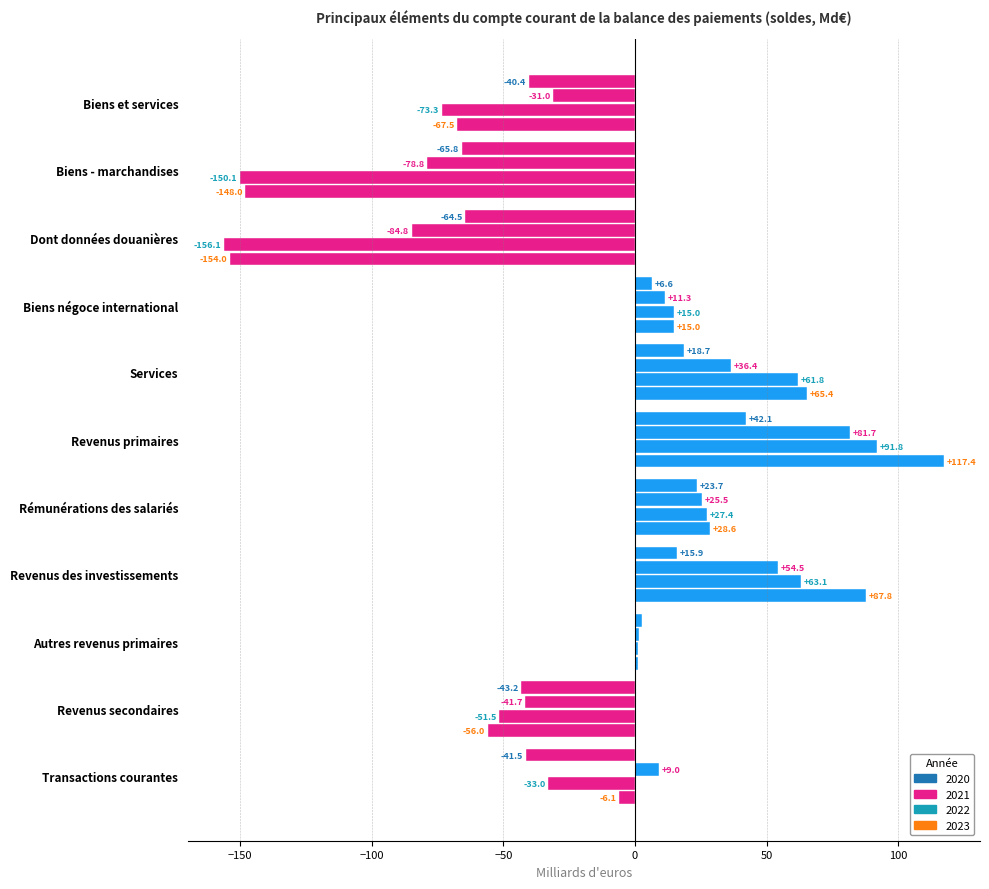

What position from the right is Biens et services?

11